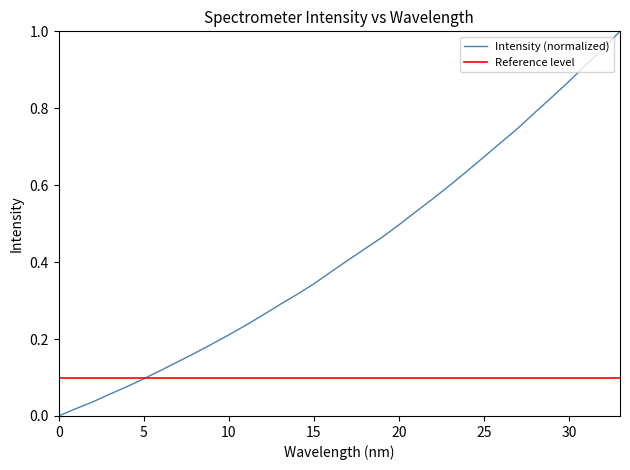

The Intensity (normalized) series shows 0.3 at 10. True or false?

False